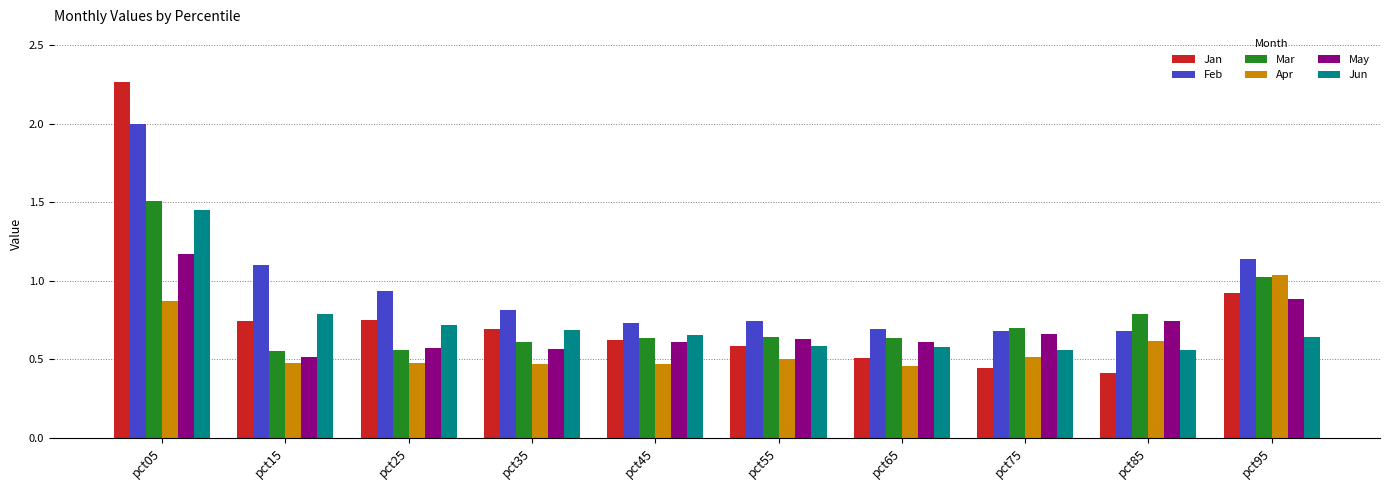

Is it true that Jan equals 1.3 at pct25?

False